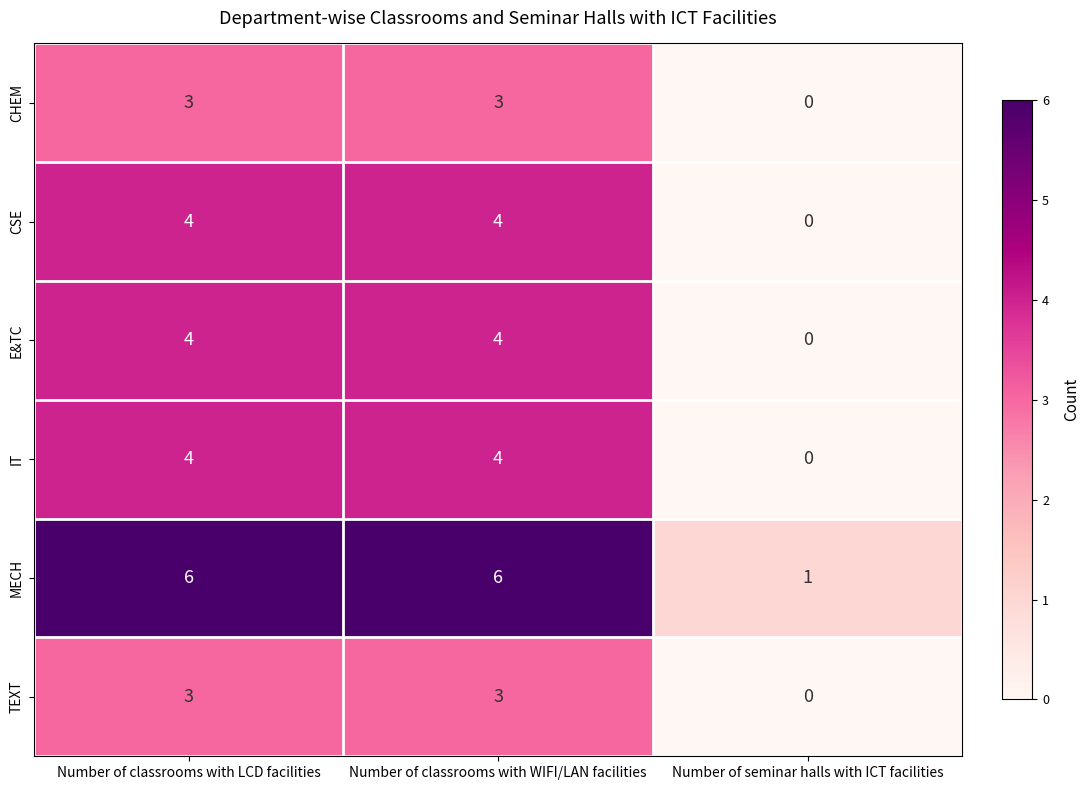

What is the sum of all TEXT values?

6